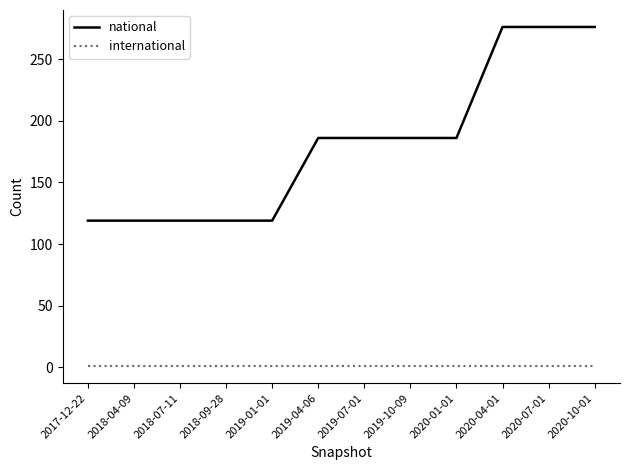

Is it true that national equals 249 at 2019-07-01?

False